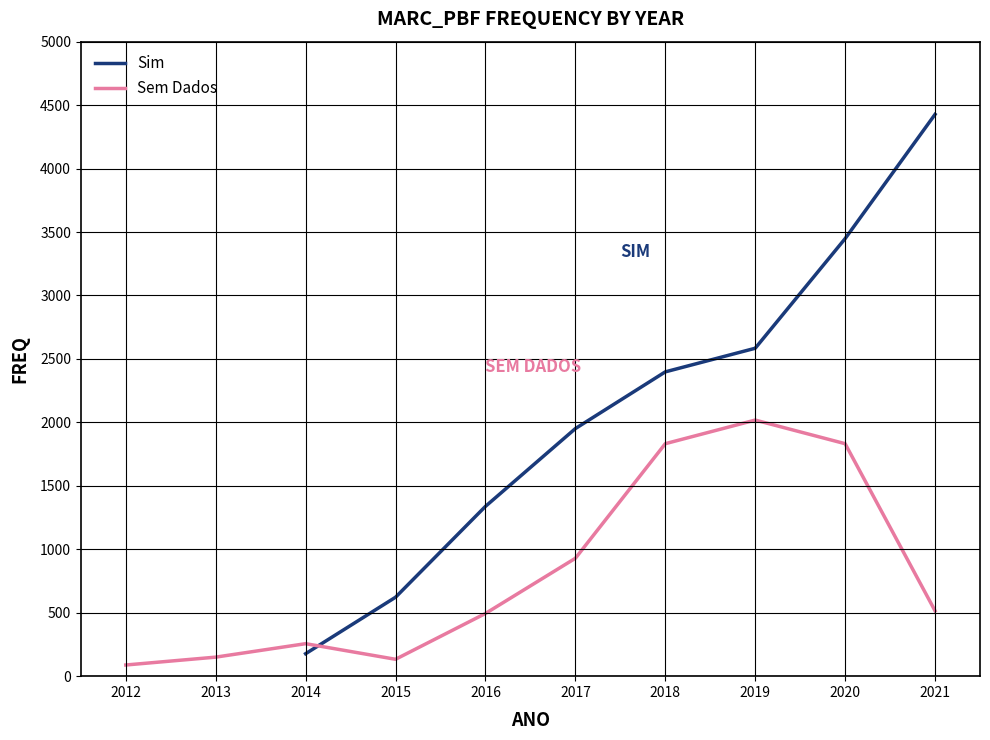

What is the difference between the second highest and second lowest values in the Sem Dados series?

1699